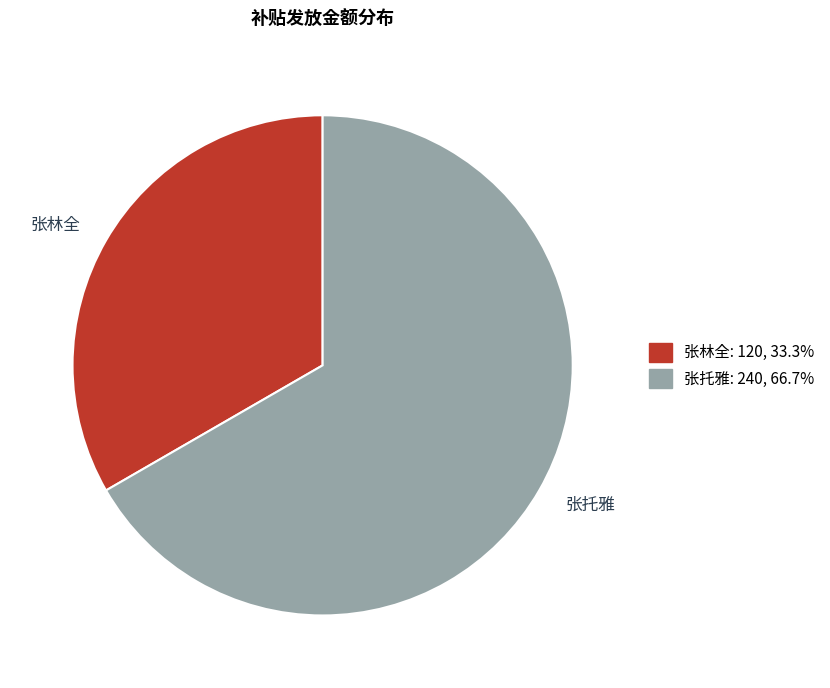

What is the ratio of the value at 张林全 to the value at 张托雅?

0.5